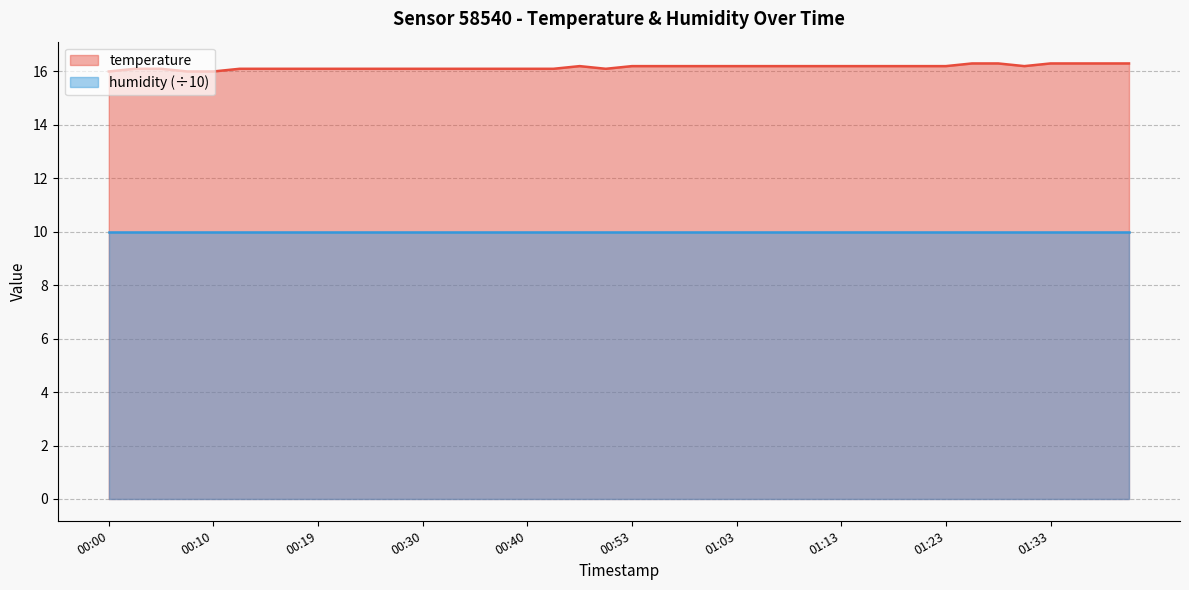

Reading left to right, list all the values displayed in this chart.

16.0	16.1	16.1	16.0	16.0	16.1	16.1	16.1	16.1	16.1	16.1	16.1	16.1	16.1	16.1	16.1	16.1	16.1	16.2	16.1	16.2	16.2	16.2	16.2	16.2	16.2	16.2	16.2	16.2	16.2	16.2	16.2	16.2	16.3	16.3	16.2	16.3	16.3	16.3	16.3